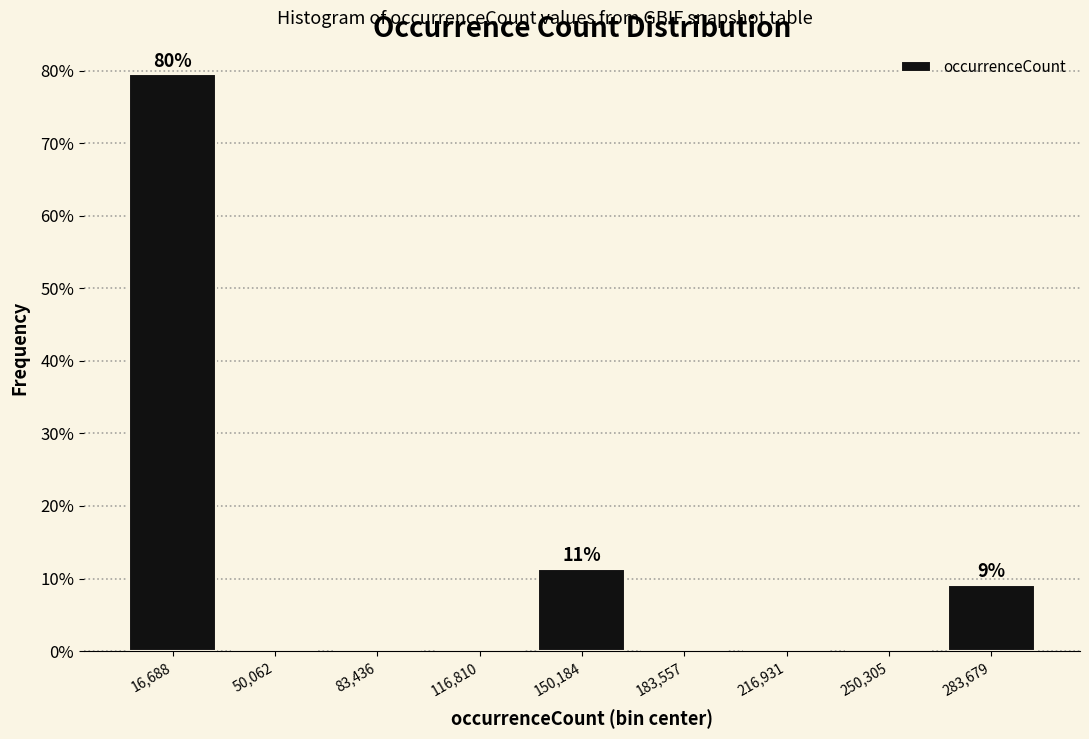

Which range on the x-axis has the tallest bar?

0 to 35000